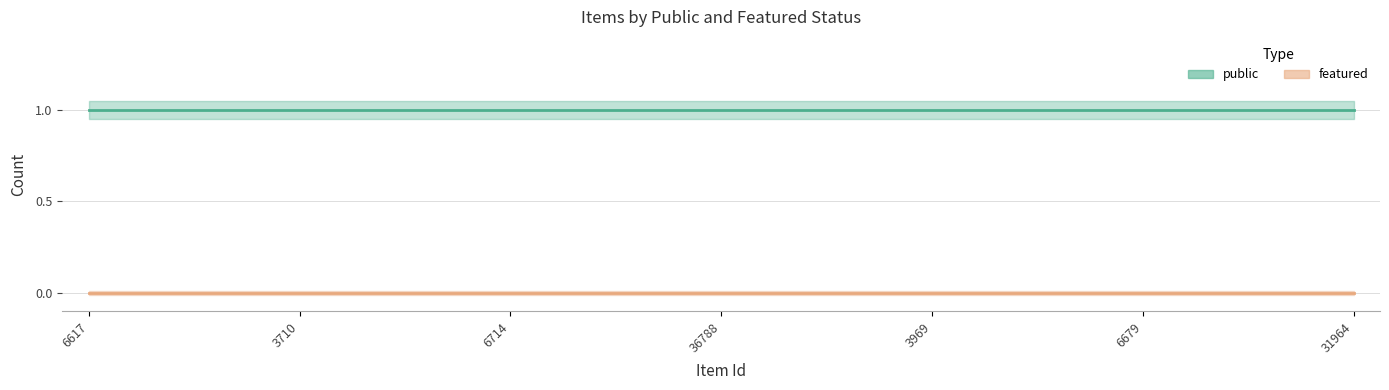

The public series shows 1 at 6161. True or false?

False